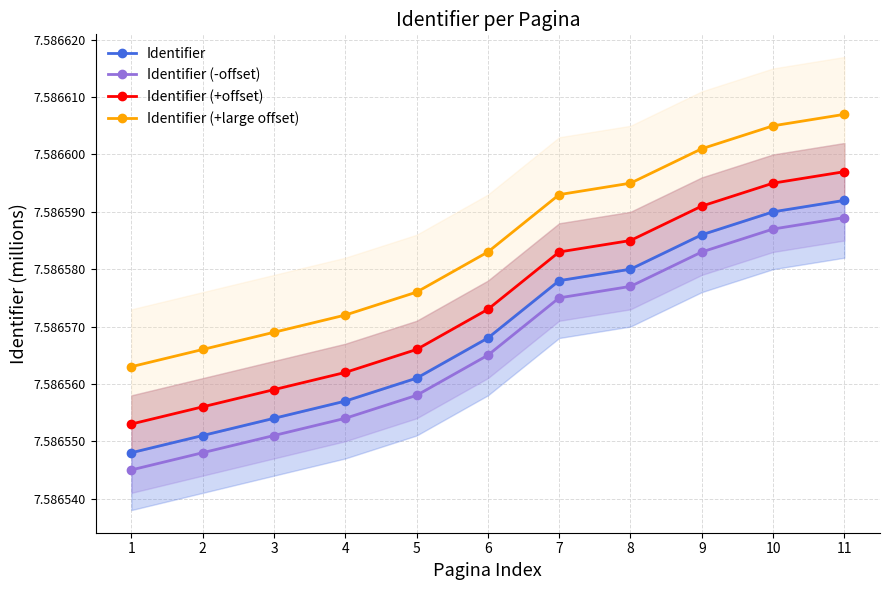

At which category is the sum across all series the highest?

11